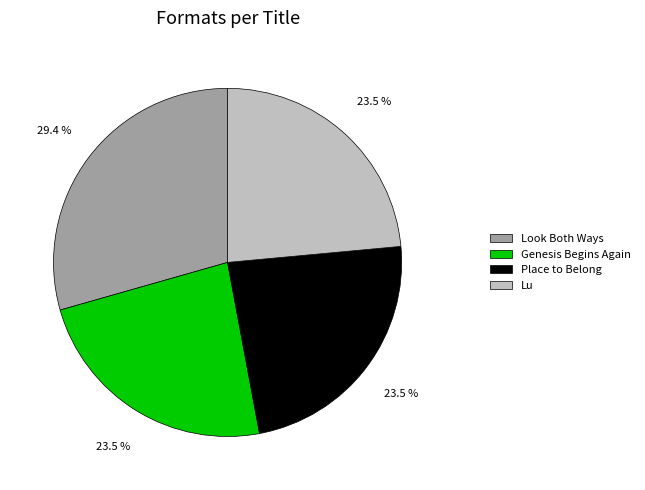

How much of the chart is everything except Genesis Begins Again?

76.5%